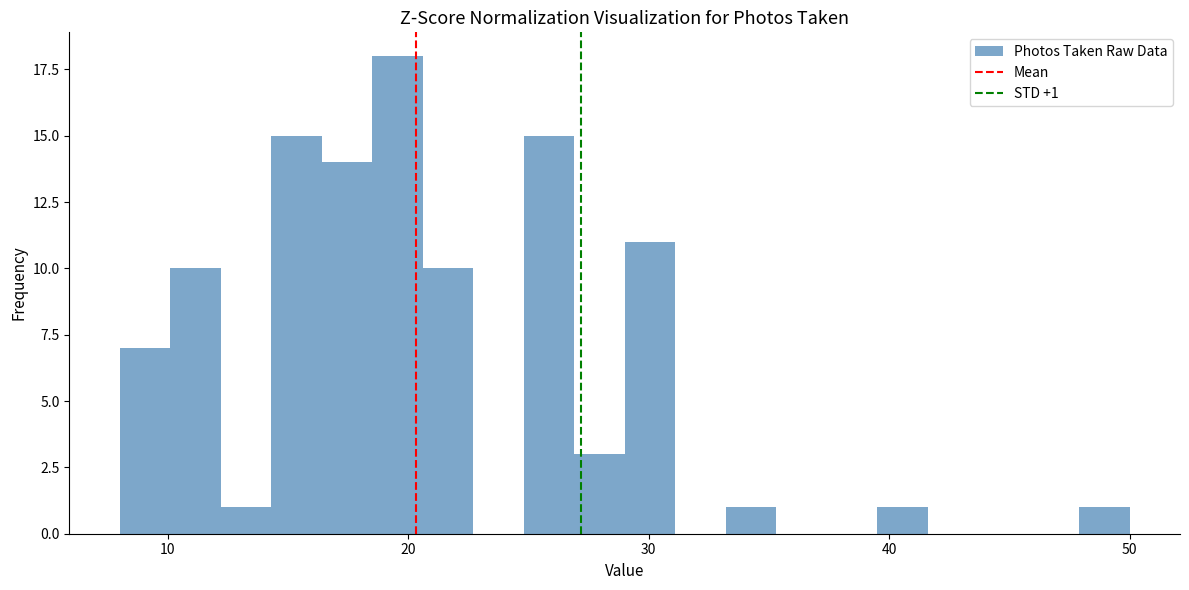

Around what value on the x-axis is the tallest bar? Give the approximate position of its centre, as read against the axis.

20